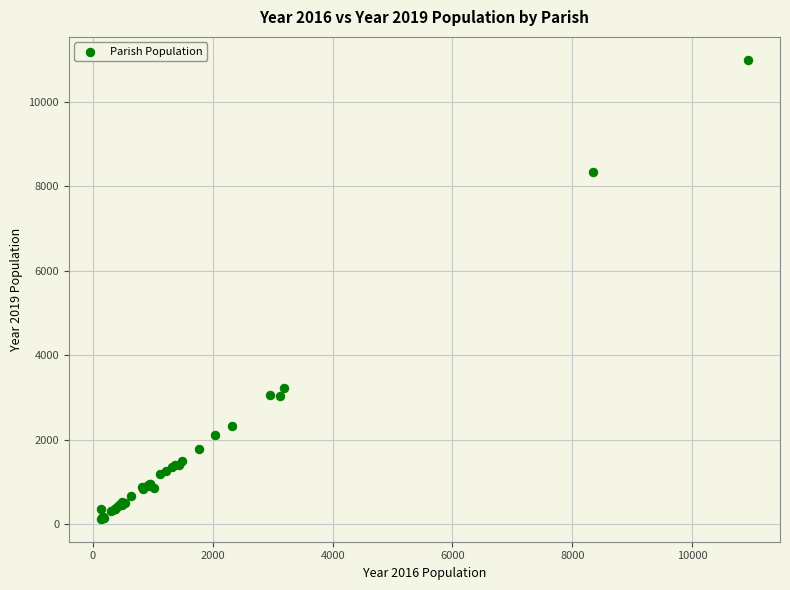

What Y value in the scatter plot is closest to 5559?

3233